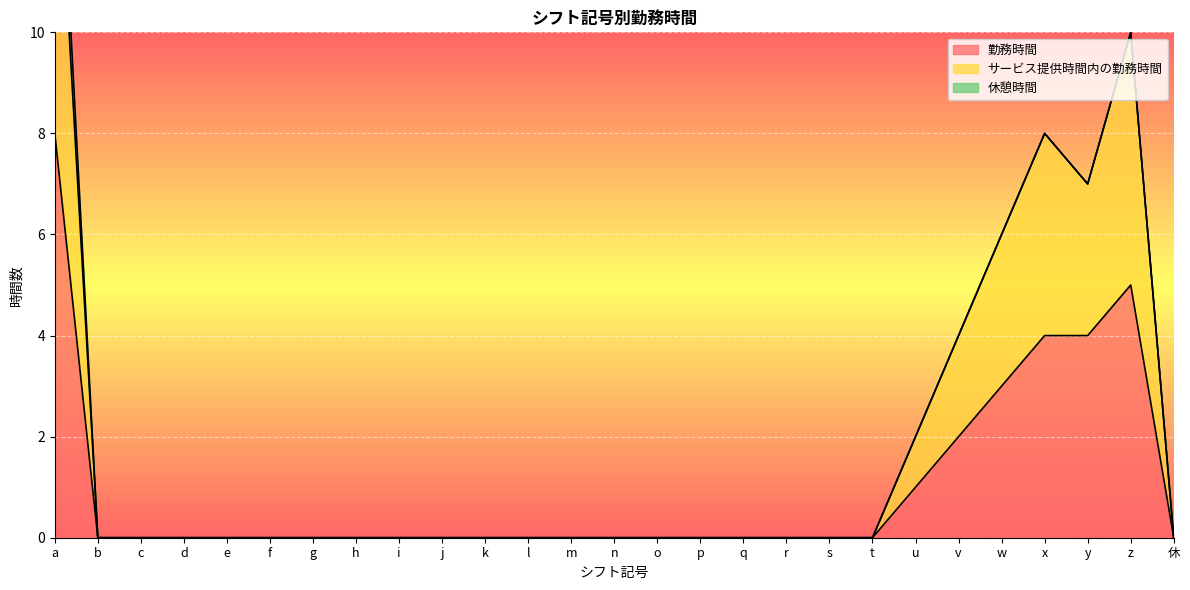

Which series has the largest total across all categories?

サービス提供時間内の勤務時間